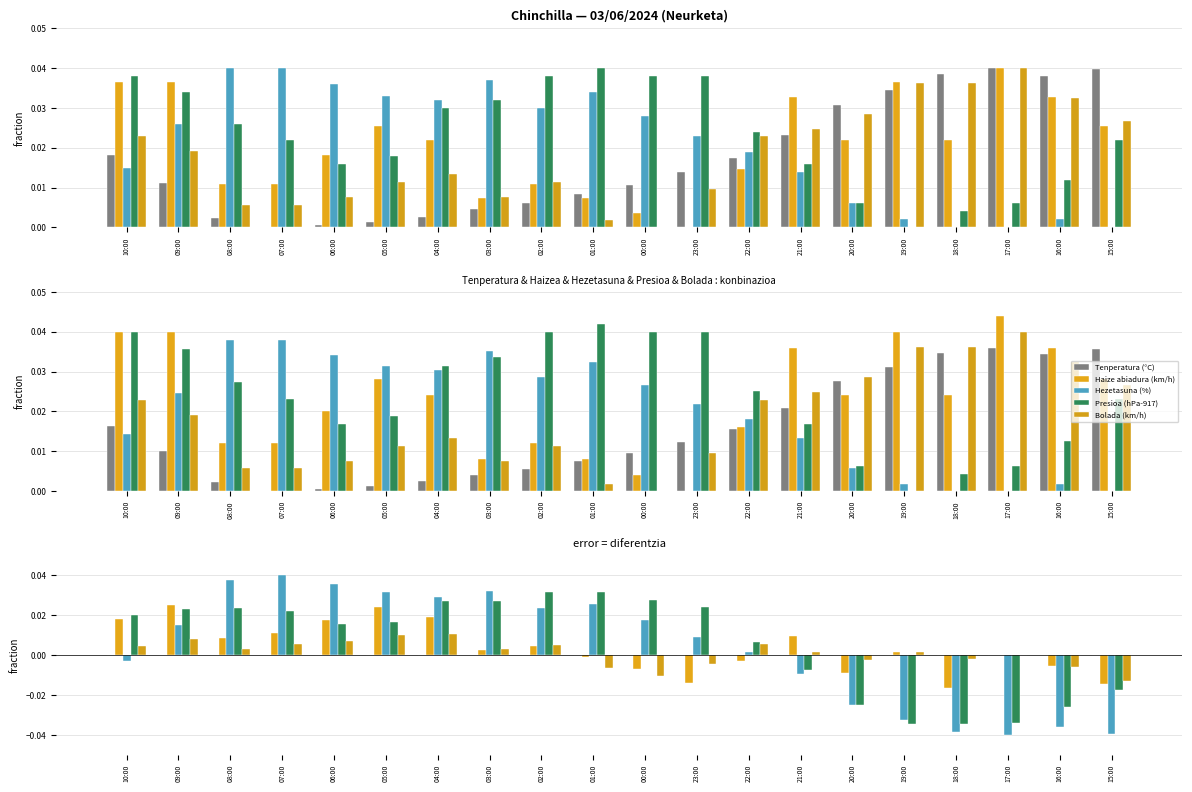

What is the total value across all series at 09:00?

0.1